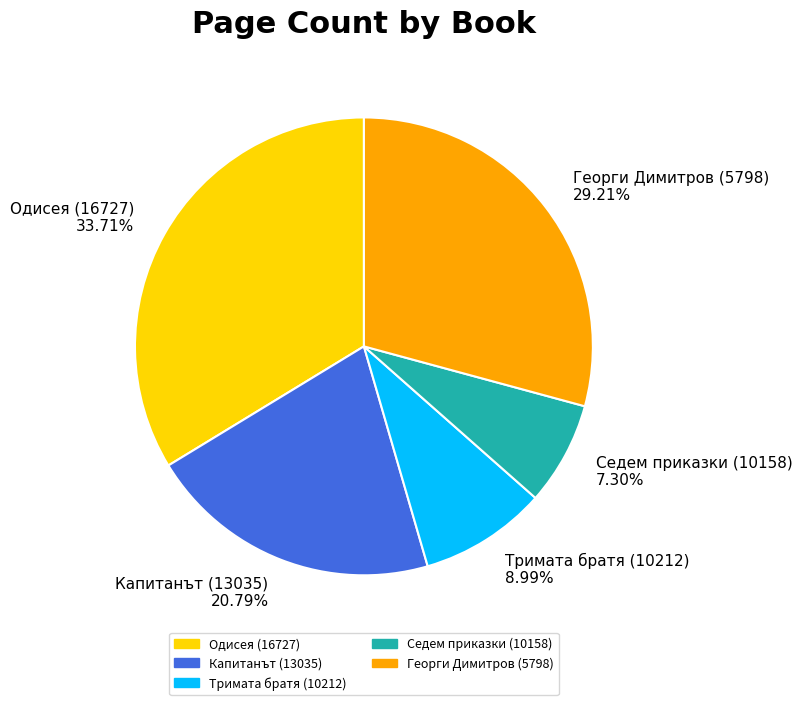

Count the number of slices in the pie.

5